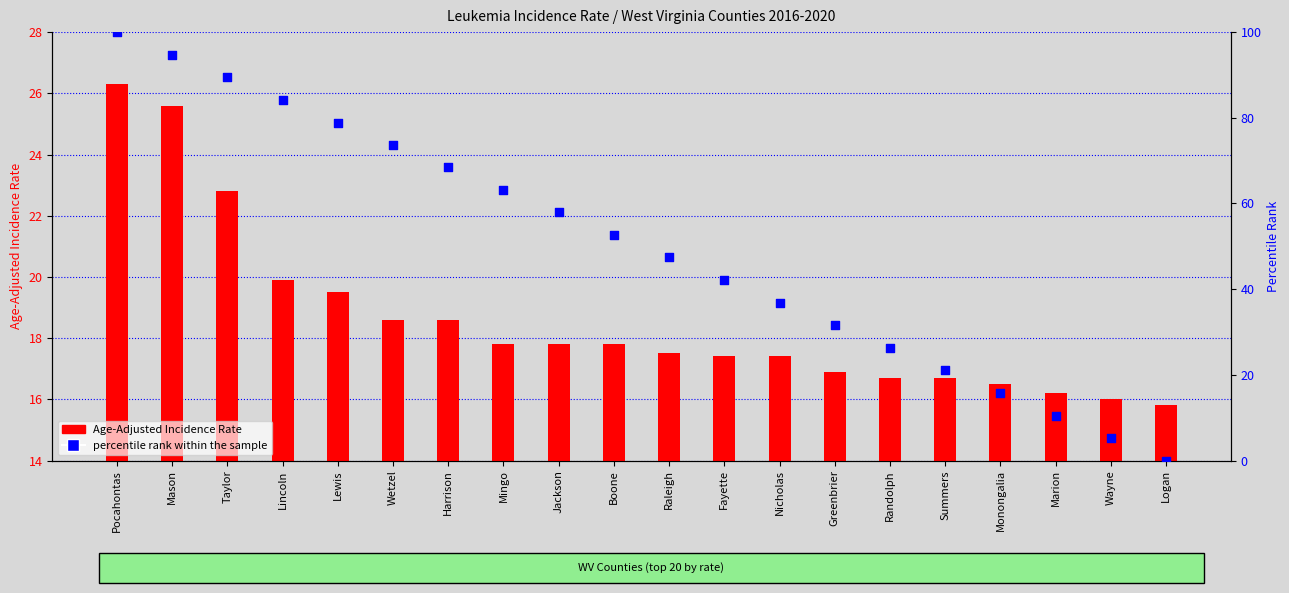

Which series reaches the minimum Y coordinate?

percentile rank within the sample